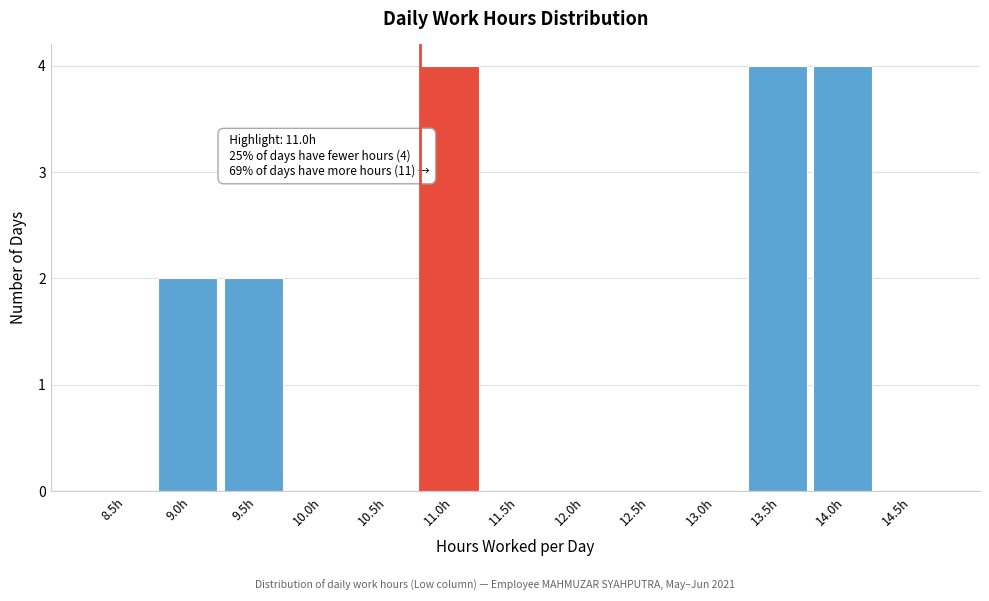

Reading right to left, what are all the values shown in this chart?

14.5h=0	14.0h=4	13.5h=4	13.0h=0	12.5h=0	12.0h=0	11.5h=0	11.0h=4	10.5h=0	10.0h=0	9.5h=2	9.0h=2	8.5h=0